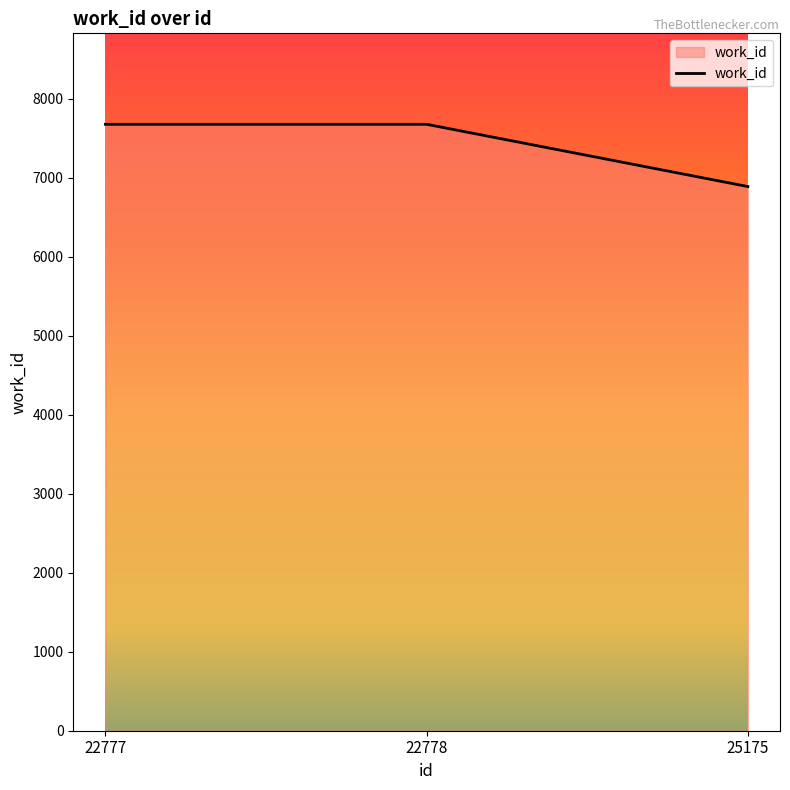

What is the difference between the maximum and minimum values?

788